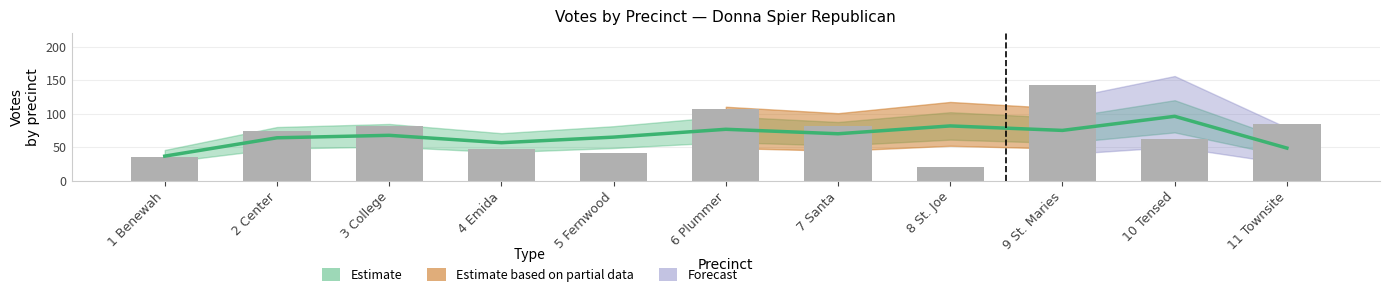

What is the difference between the maximum and minimum values?

121